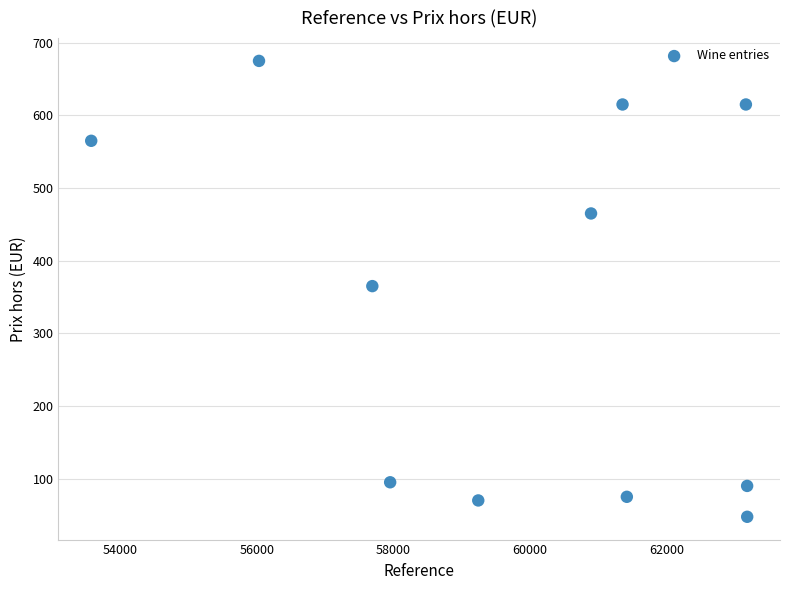

What is the range of X values (max minus min)?

9598.0